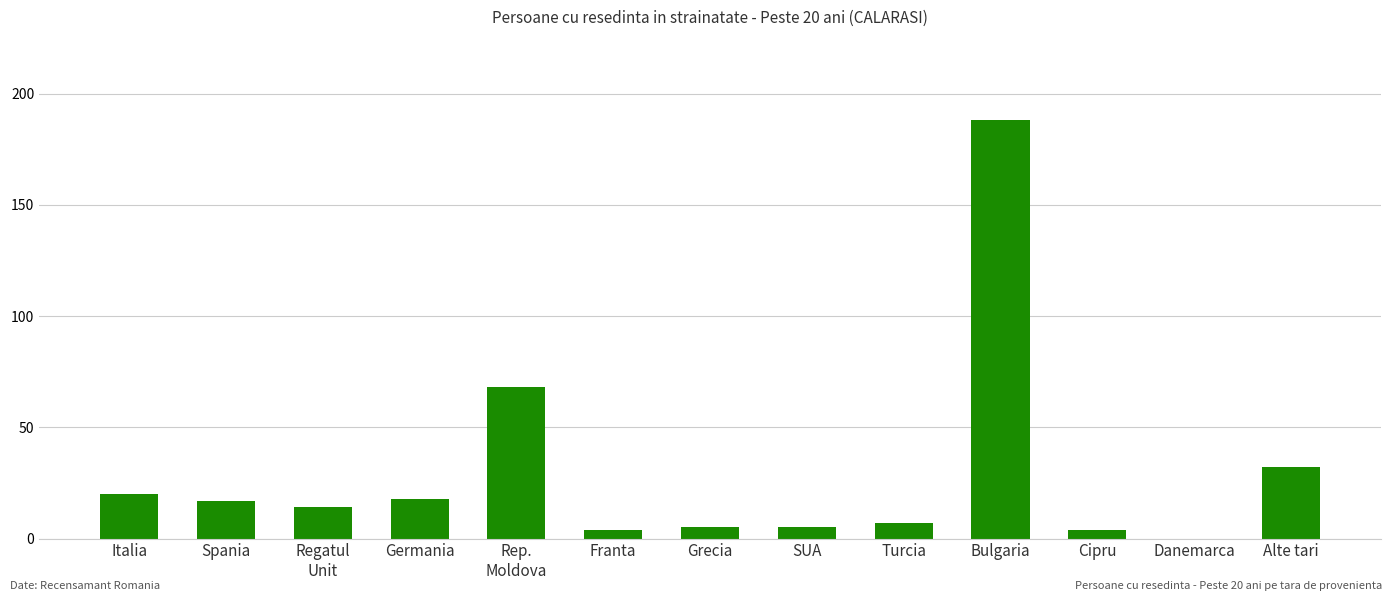

Is it true that the value at Bulgaria is 331?

False